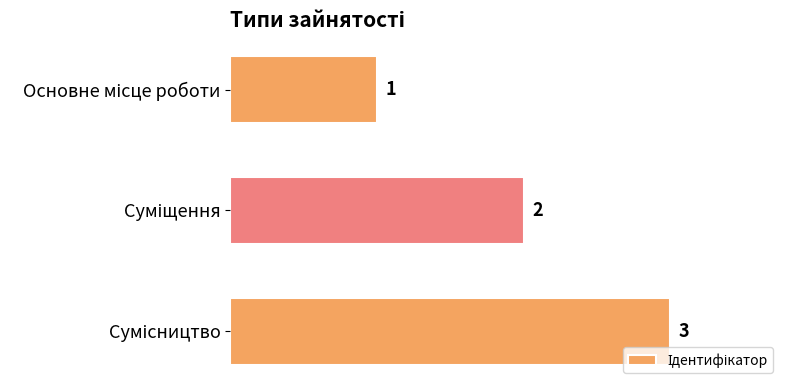

Count the values in the range 1 to 3.

3